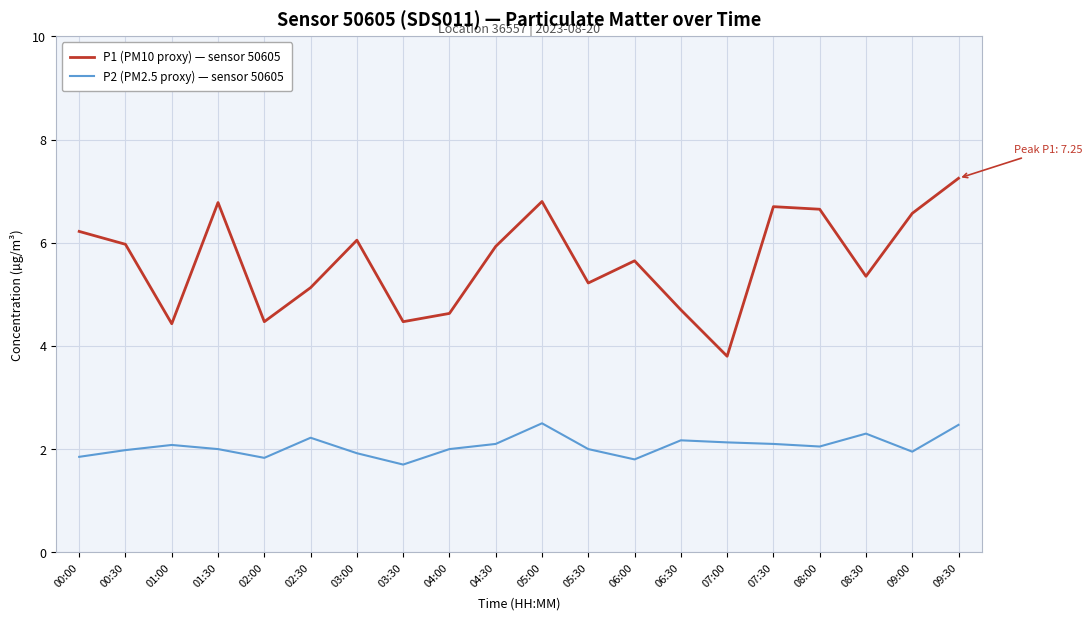

What value does the P1 (PM10 proxy) — sensor 50605 series have at 07:00?

3.8